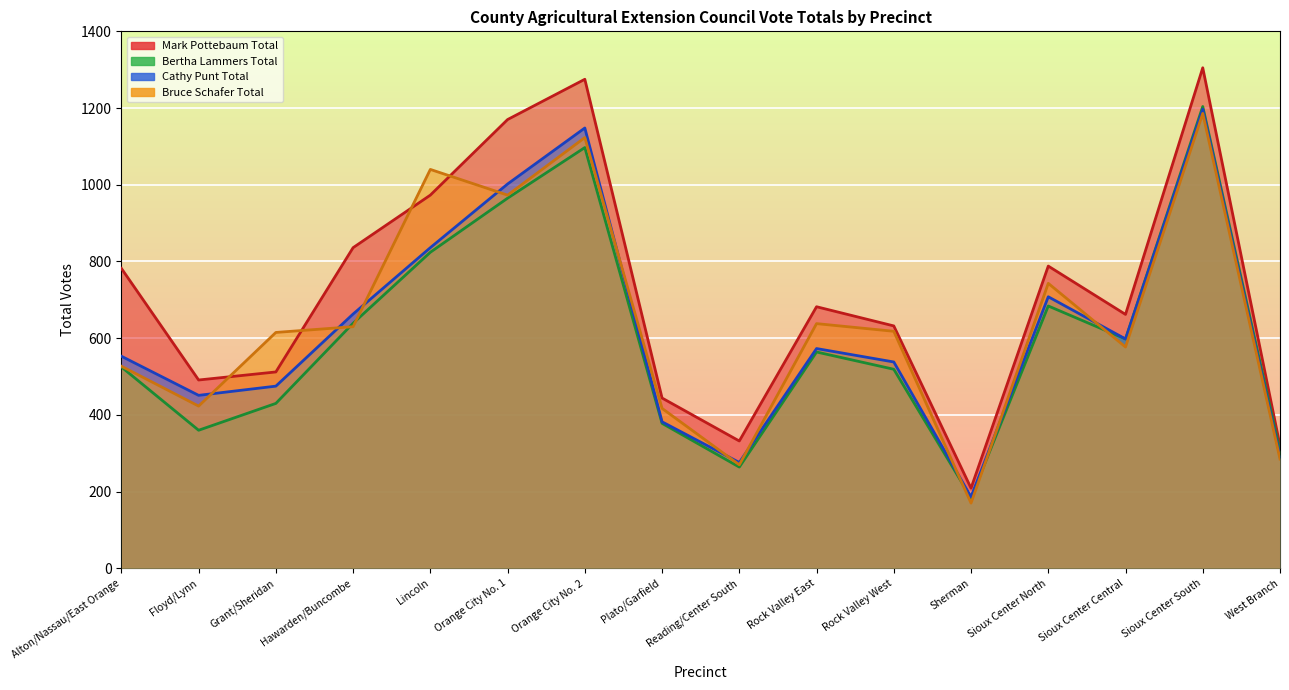

What are all the series names shown in the legend?

Mark Pottebaum Total, Bertha Lammers Total, Cathy Punt Total, Bruce Schafer Total